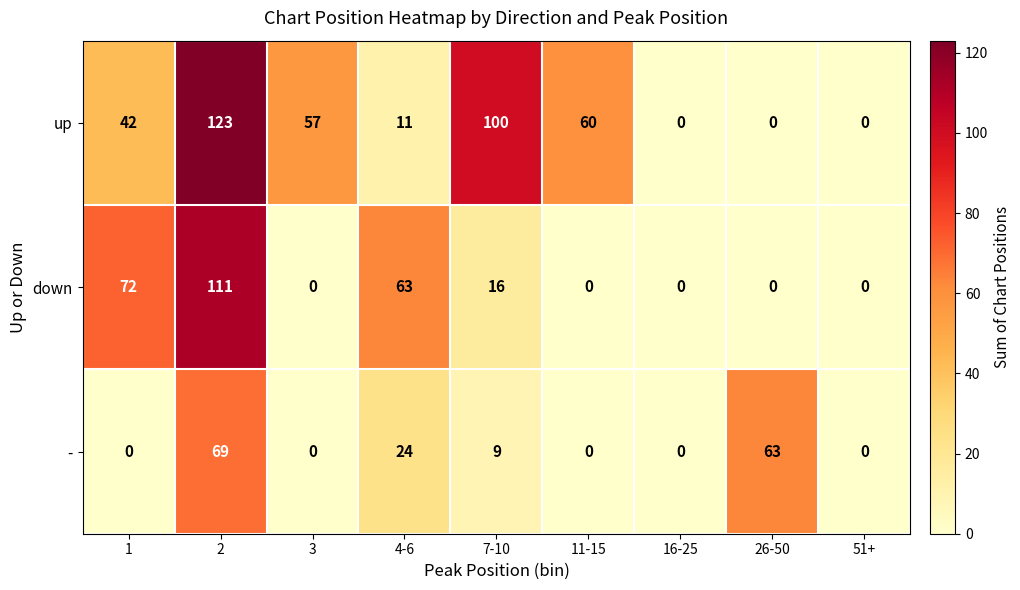

What is the maximum value shown in the chart?

123